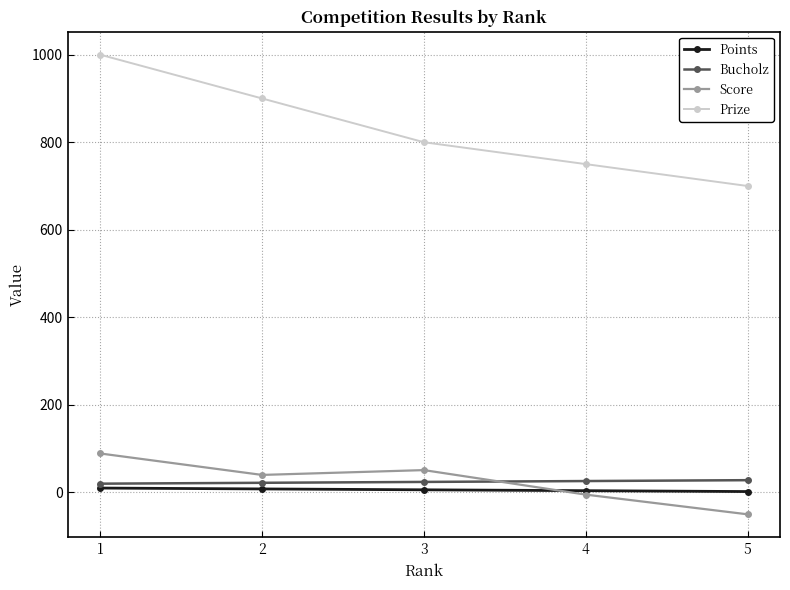

What is the spread (max minus min) of values at 1?

990